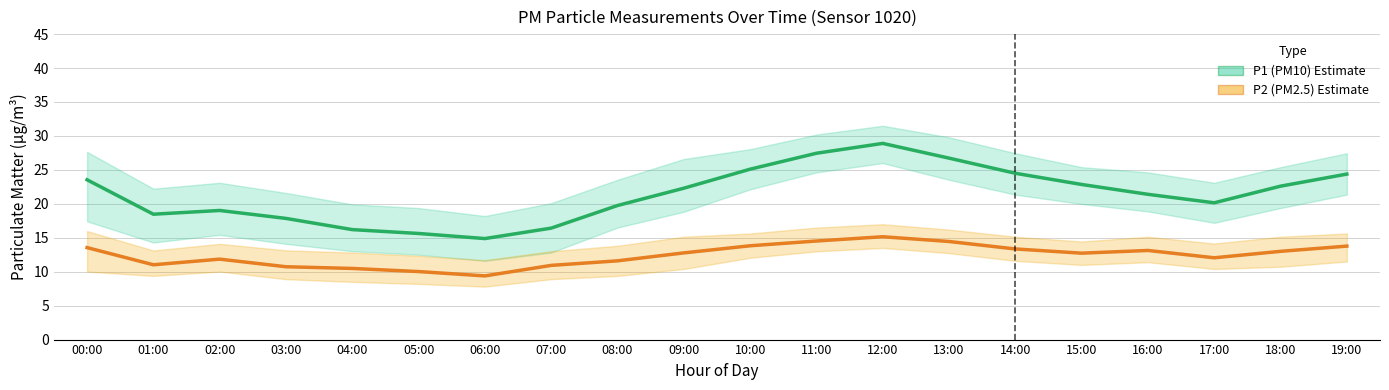

Rank the series by their average value, from highest to lowest.

P1 (PM10), P2 (PM2.5)